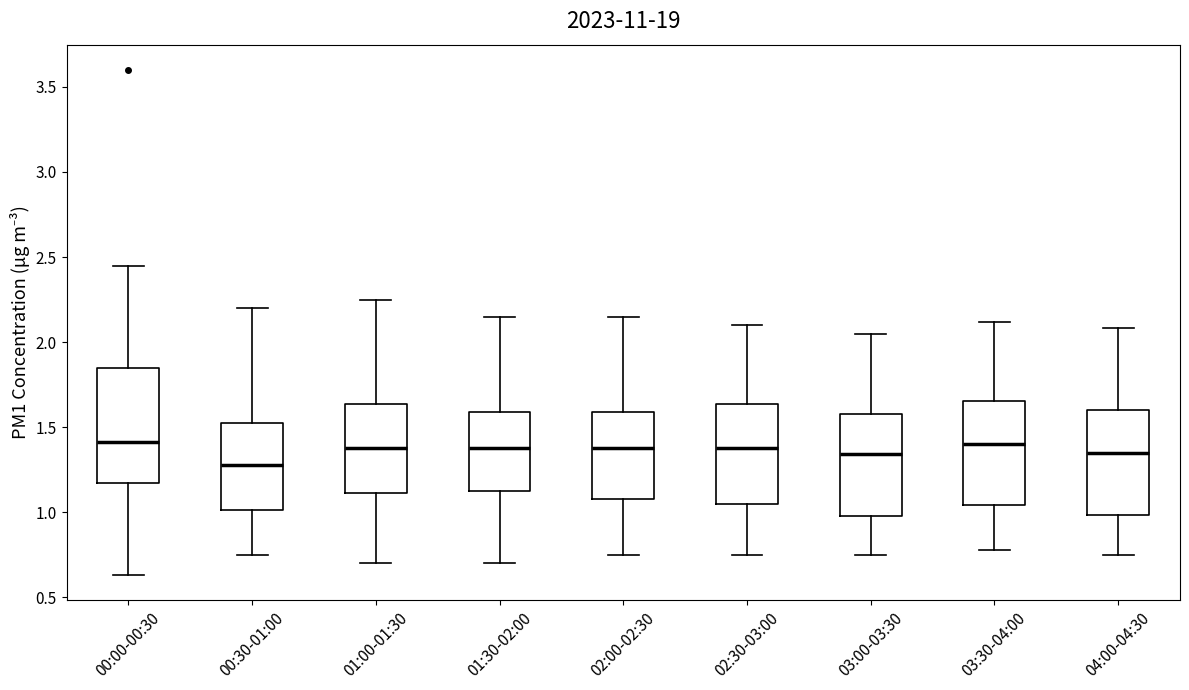

Reading left to right, transcribe this box plot: for each box, give where its median line is, the range the box spans, and where its two whiskers end, as read against the y-axis. The values are not printed on the chart, so give them approximately, as read against the axis.

00:00-00:30: median 1.40, box 1.15 to 1.85, whiskers 0.65 to 2.45
00:30-01:00: median 1.30, box 1.00 to 1.55, whiskers 0.75 to 2.20
01:00-01:30: median 1.40, box 1.10 to 1.65, whiskers 0.70 to 2.25
01:30-02:00: median 1.40, box 1.15 to 1.60, whiskers 0.70 to 2.15
02:00-02:30: median 1.40, box 1.10 to 1.60, whiskers 0.75 to 2.15
02:30-03:00: median 1.40, box 1.05 to 1.65, whiskers 0.75 to 2.10
03:00-03:30: median 1.35, box 1.00 to 1.60, whiskers 0.75 to 2.05
03:30-04:00: median 1.40, box 1.05 to 1.65, whiskers 0.80 to 2.10
04:00-04:30: median 1.35, box 1.00 to 1.60, whiskers 0.75 to 2.10